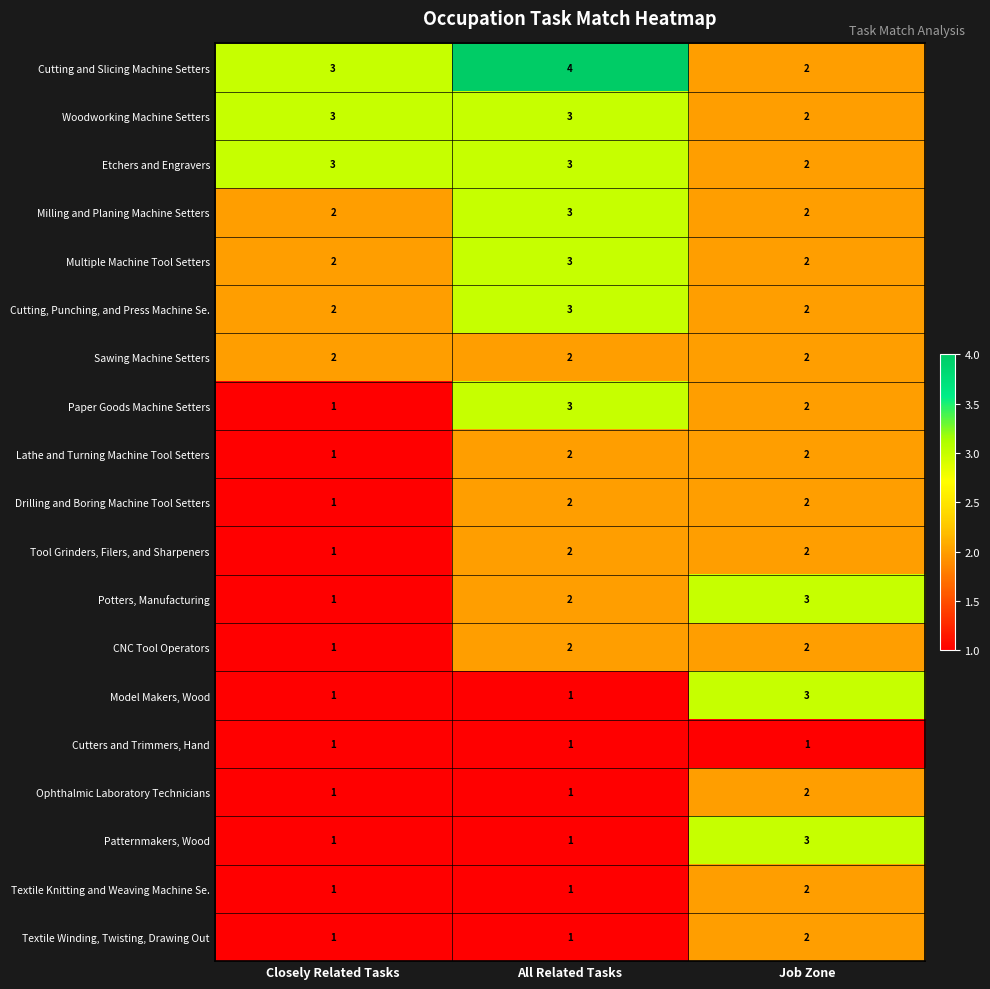

Which series has the largest total across all categories?

Cutting and Slicing Machine Setters